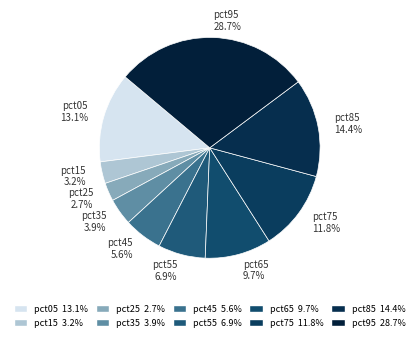

Which has a higher value, pct55 or pct15?

pct55